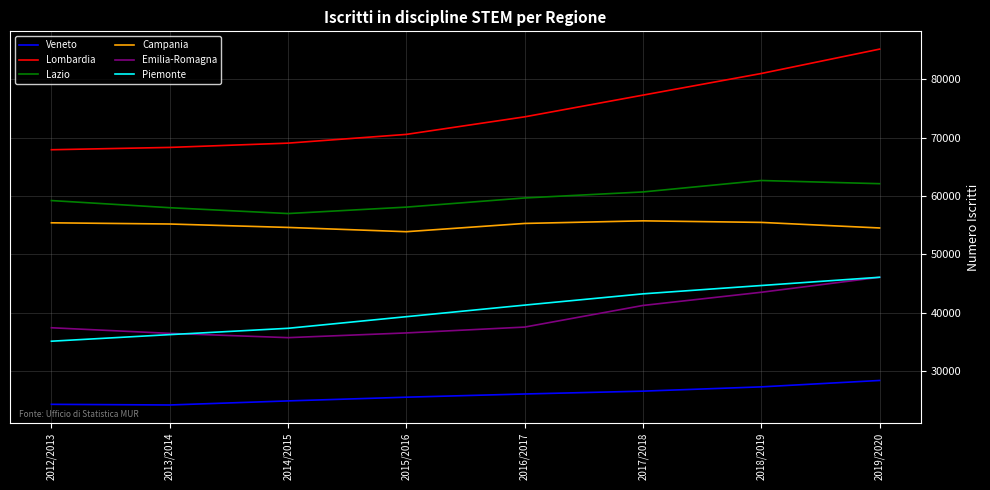

True or false: Emilia-Romagna and Lazio cross at least once.

False